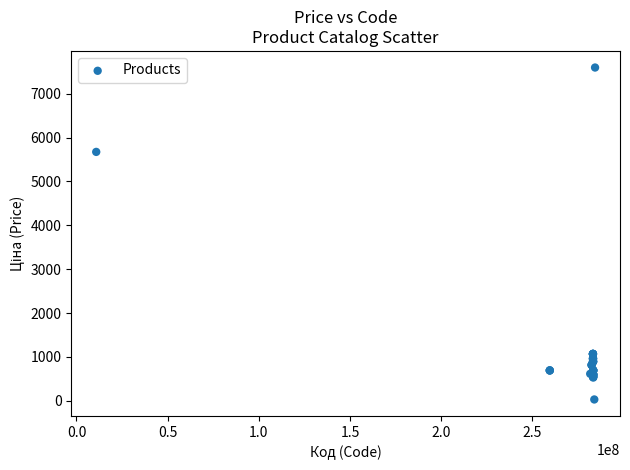

What Y value in the scatter plot is closest to 3814?

5673.8